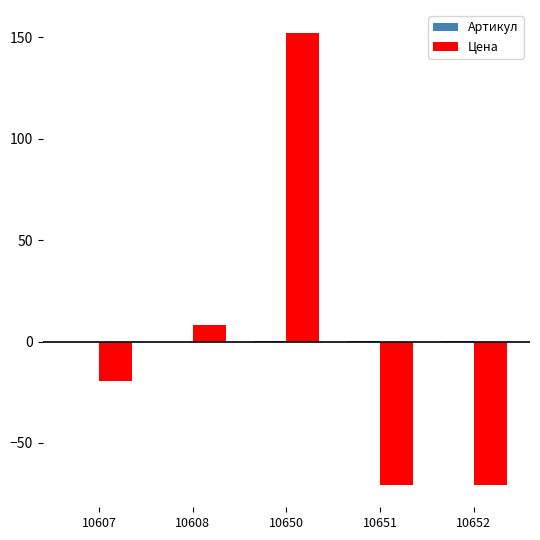

Read the Цена value at 10608.

8.1